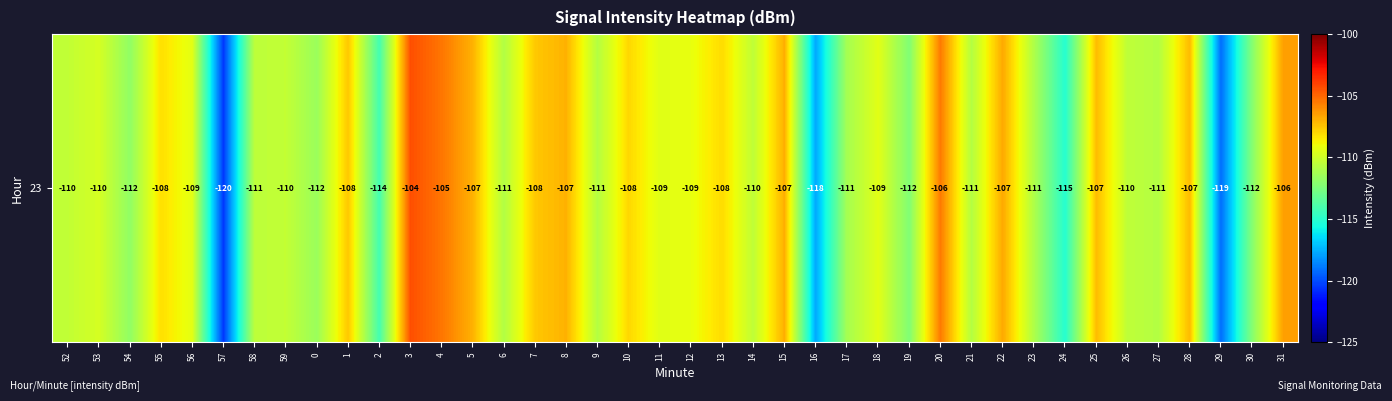

Rank the categories by value from highest to lowest.

3, 4, 20, 31, 22, 15, 5, 8, 28, 25, 1, 7, 10, 13, 55, 12, 56, 18, 11, 53, 59, 52, 14, 26, 58, 9, 21, 27, 6, 23, 17, 0, 54, 30, 19, 2, 24, 16, 29, 57